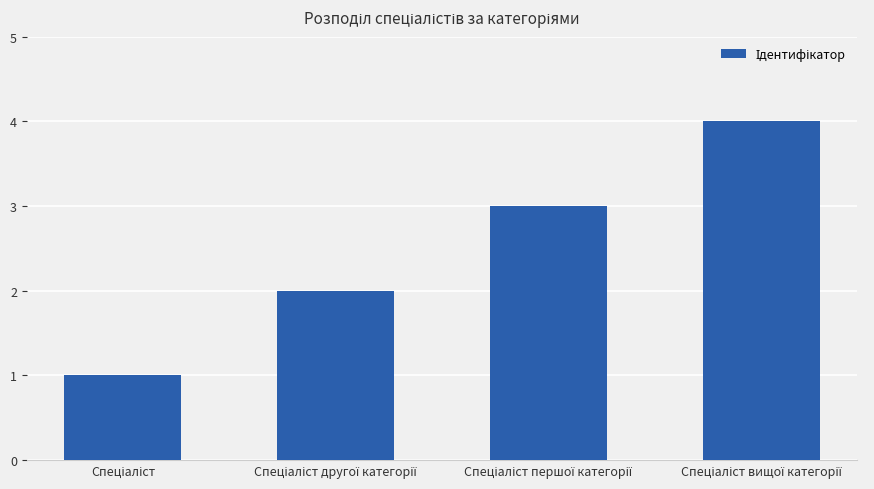

What is the sum of all values?

10